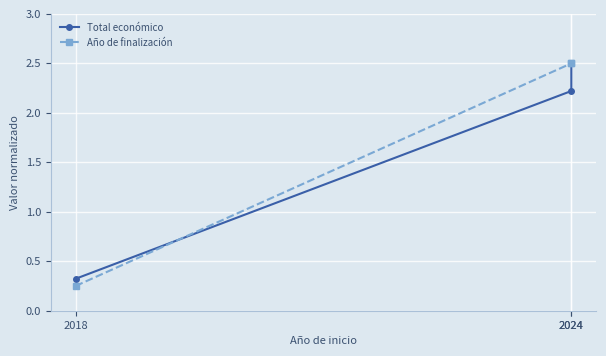

Which series has the widest spread of values?

Año de finalización